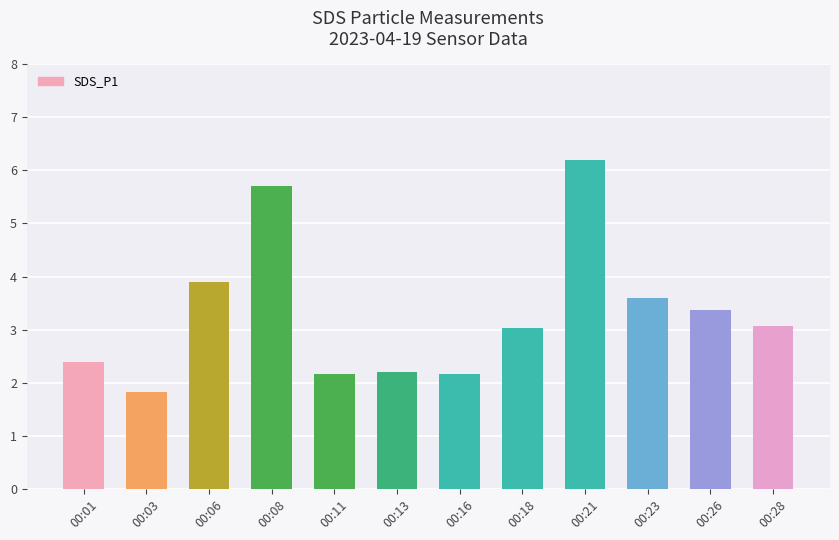

What is the difference between the second highest and minimum values?

3.9